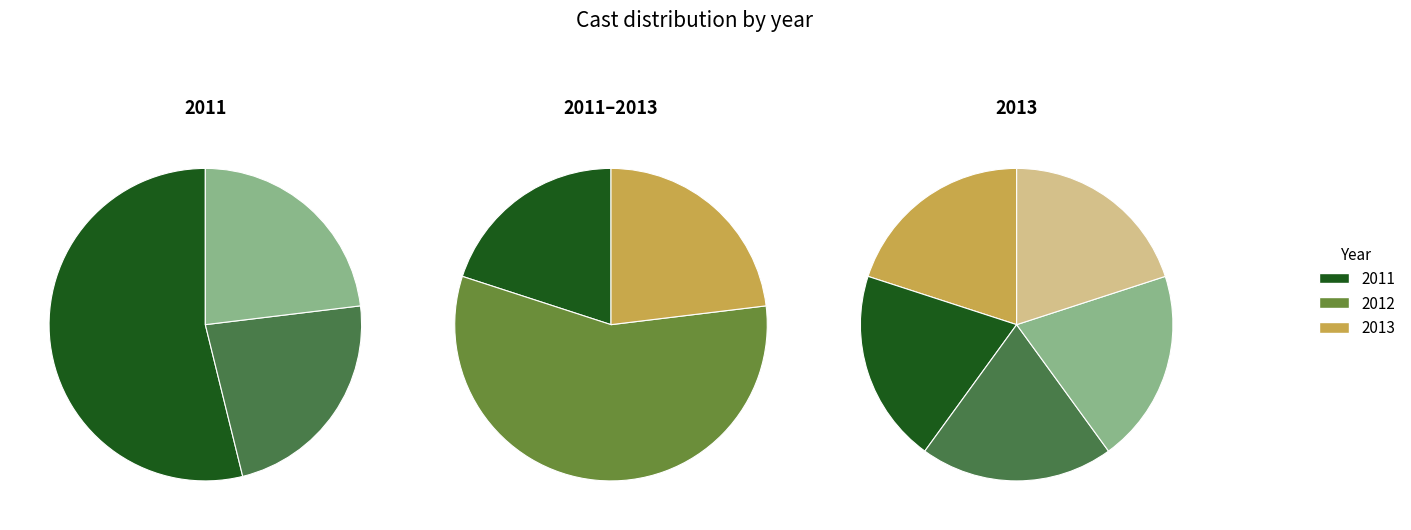

To the nearest percent, what is the combined percentage of 2013 and 2011?

40%